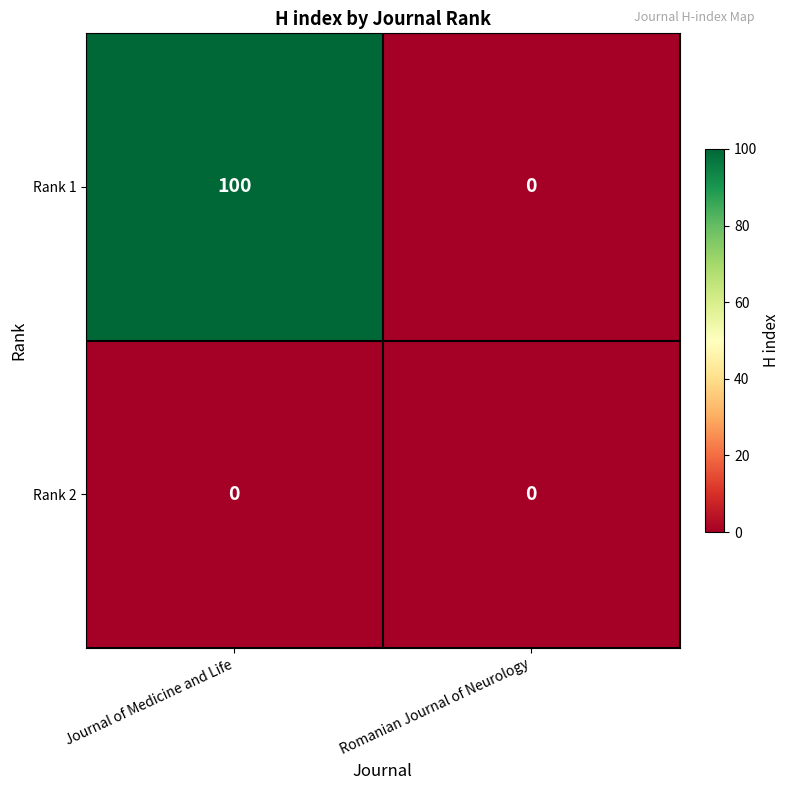

Reading left to right, list all the values displayed in this chart.

Rank 1: 100	0
Rank 2: 0	0